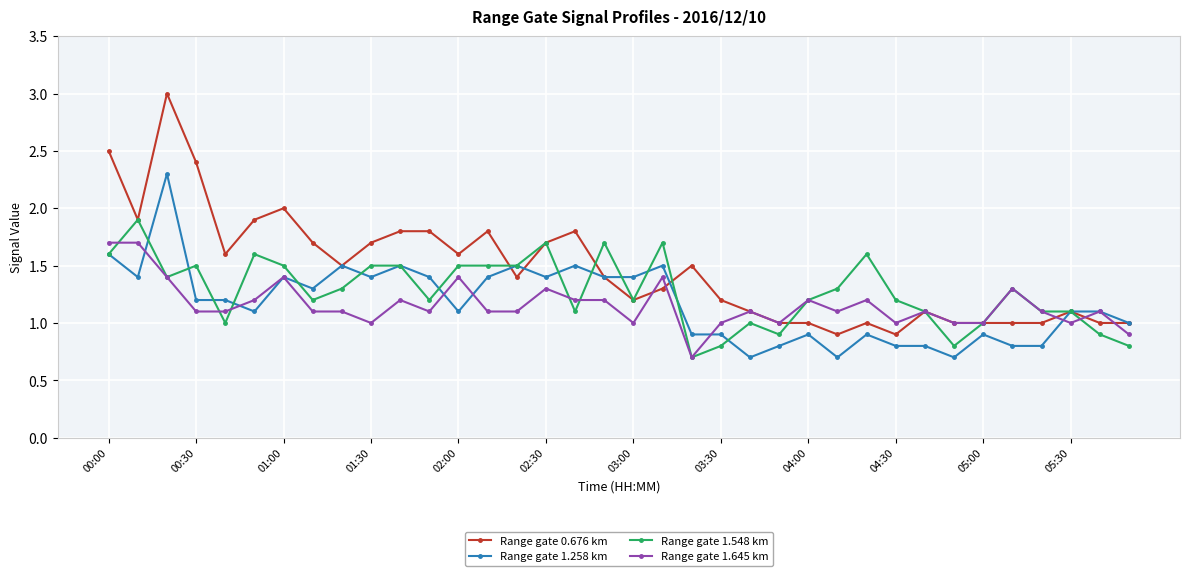

Which series has the widest spread of values?

Range gate 0.676 km